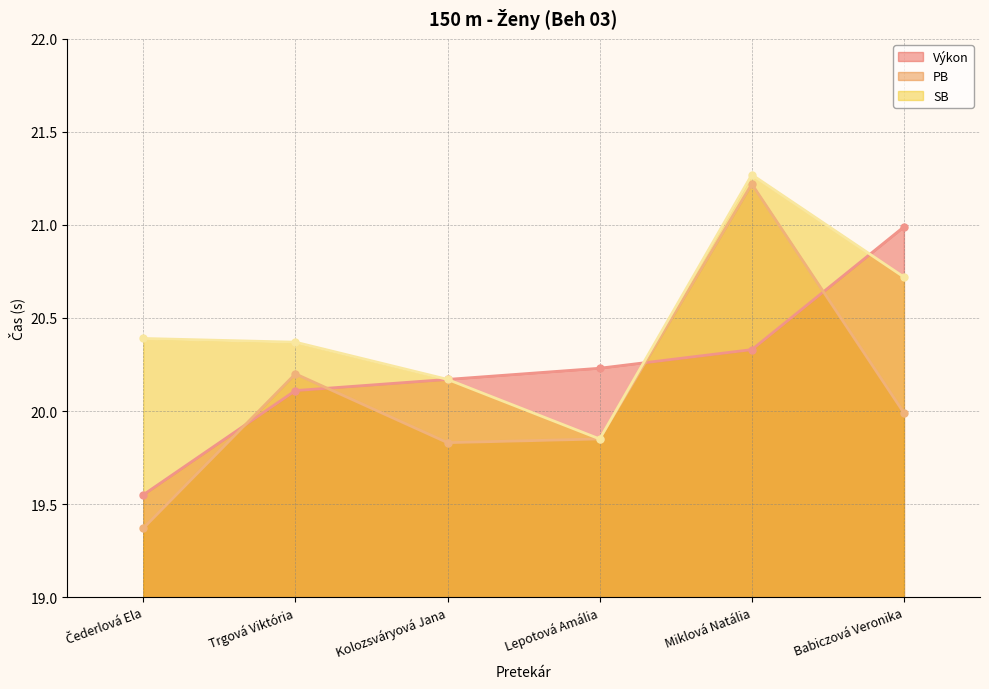

True or false: Výkon has more than 2 interior local peaks.

False